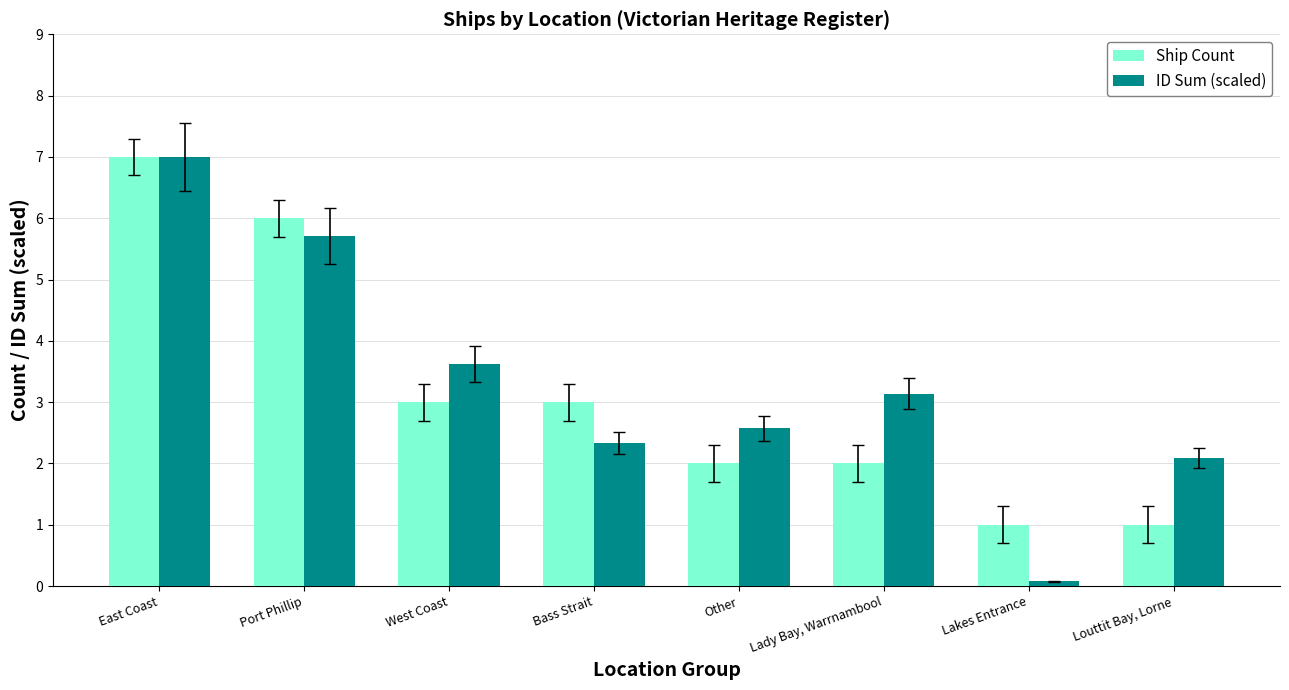

At Bass Strait, list the series in order from smallest to largest.

ID Sum (scaled), Ship Count